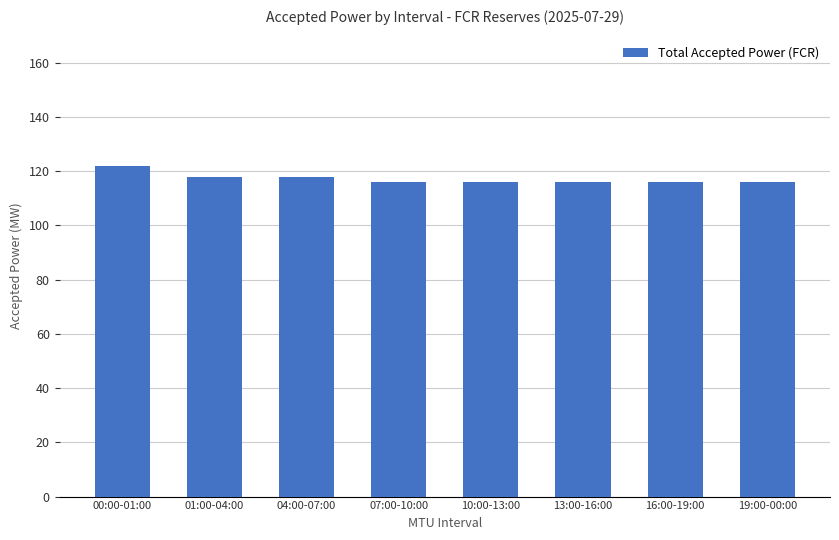

Reading left to right, list all the values displayed in this chart.

122	118	118	116	116	116	116	116